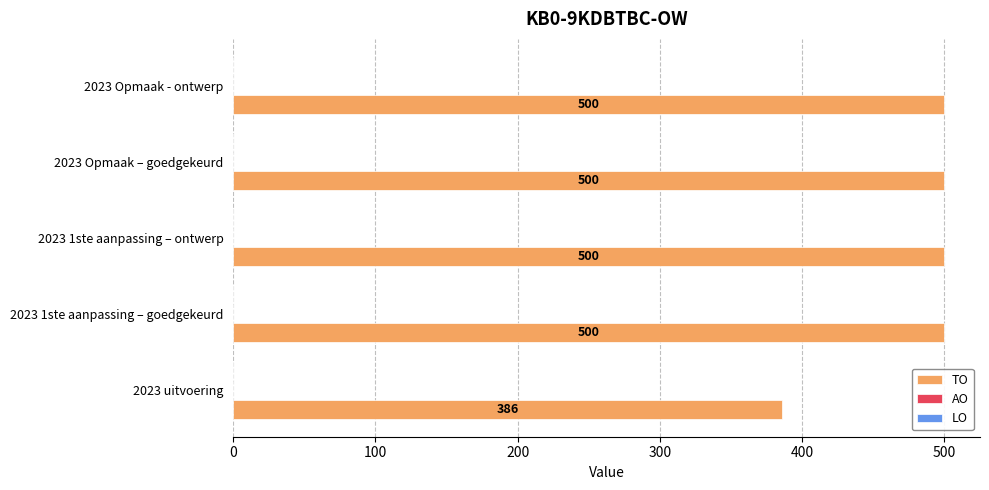

Approximately how many times larger is the value at 2023 1ste aanpassing – ontwerp compared to 2023 Opmaak – goedgekeurd?

1.0